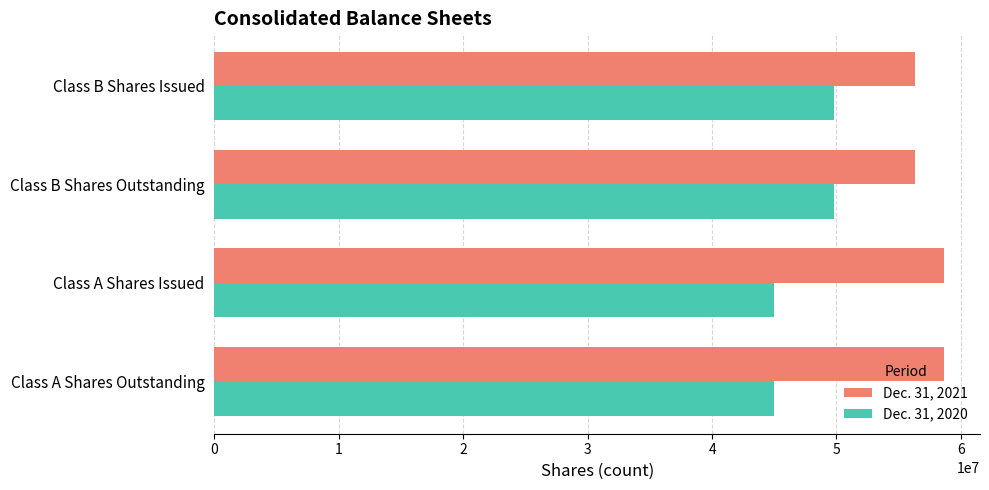

Rank the series by their average value, from highest to lowest.

Dec. 31, 2021, Dec. 31, 2020